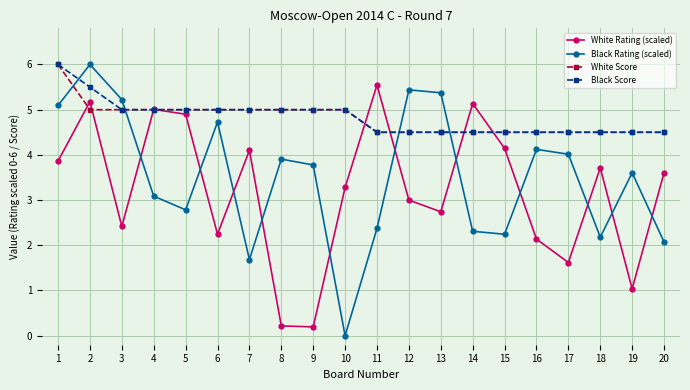

Between 6 and 20, which series saw the biggest shift?

Black Rating (scaled)